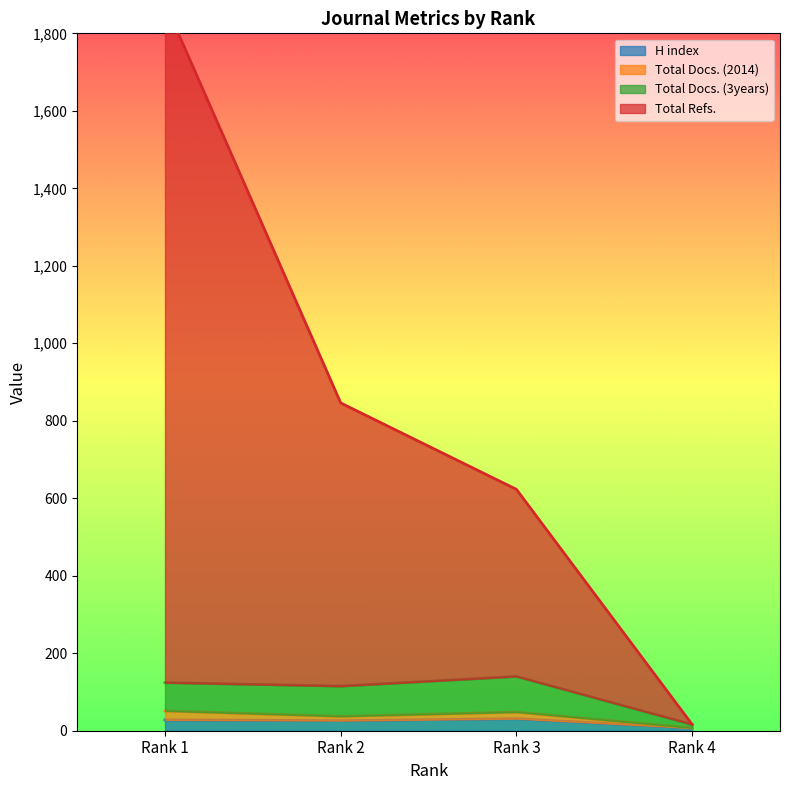

Is it true that Total Refs. equals 16 at Rank 4?

True